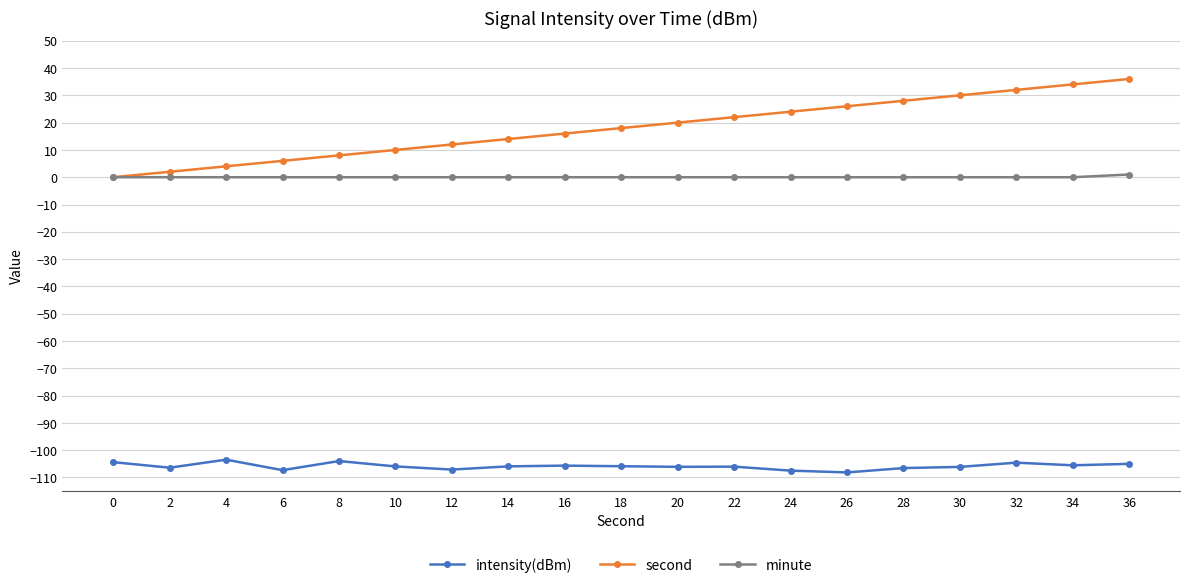

What are all the series names shown in the legend?

intensity(dBm), second, minute